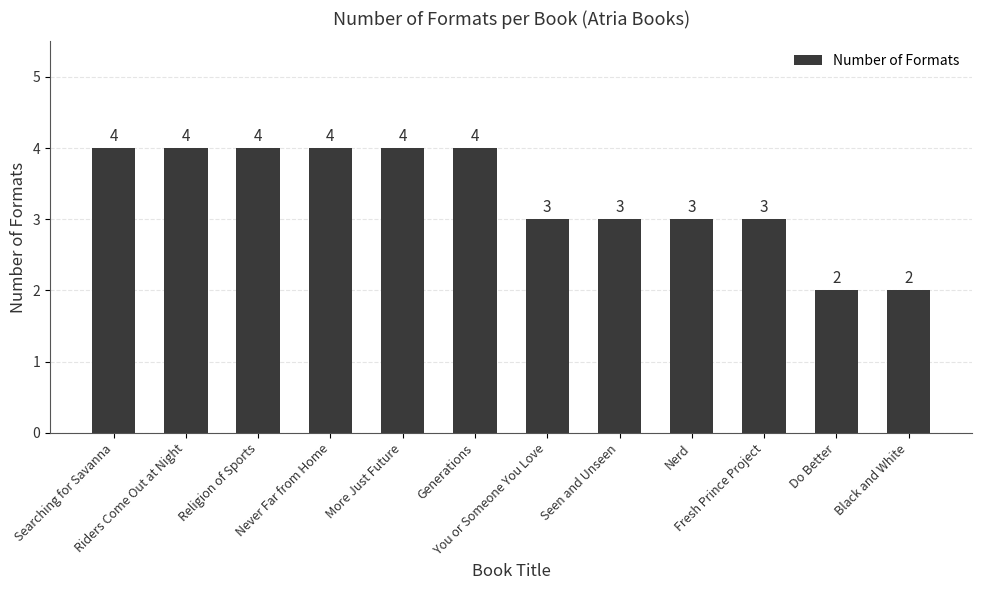

Reading left to right, list all the values displayed in this chart.

4	4	4	4	4	4	3	3	3	3	2	2